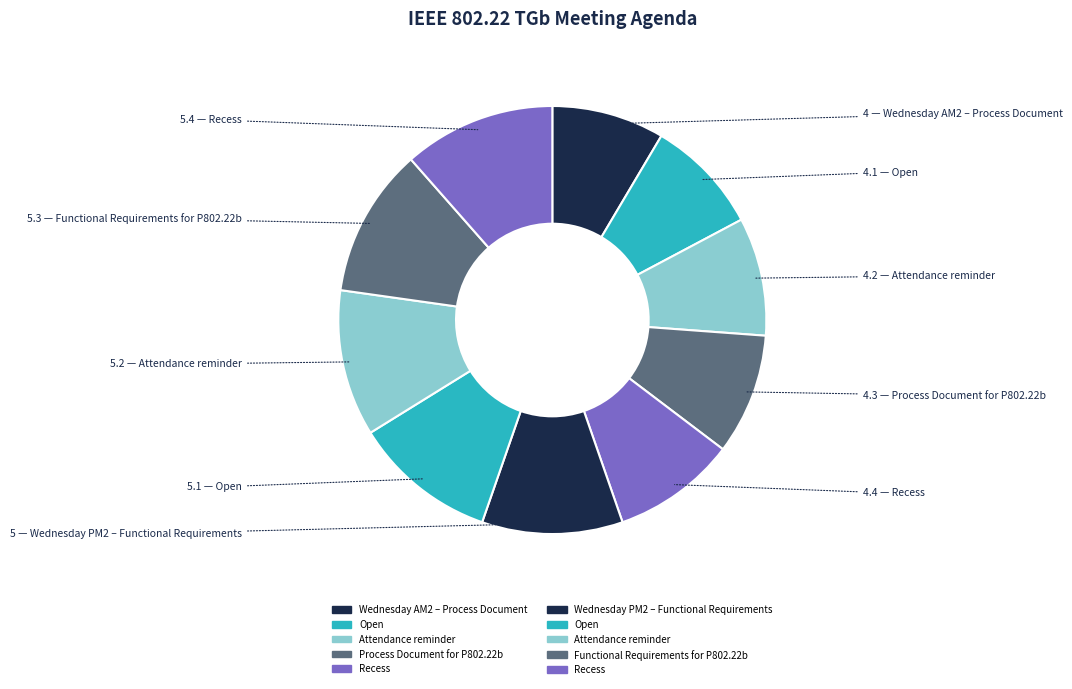

Count the number of slices in the pie.

10